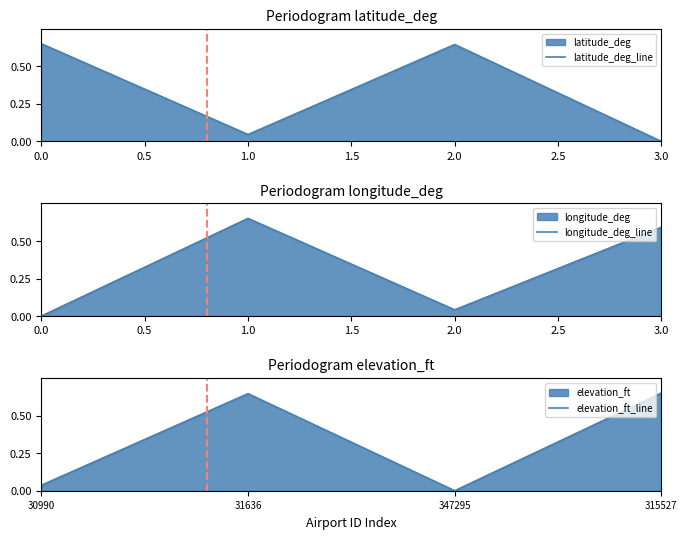

The value of latitude_deg_line at 3.0 is 0.0. True or false?

True